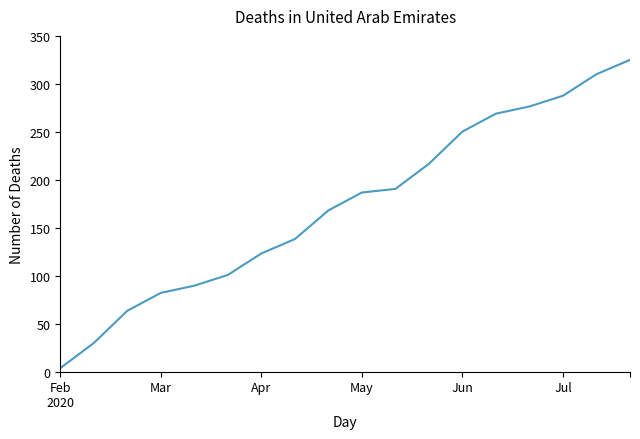

What is the greatest value displayed?

325.0